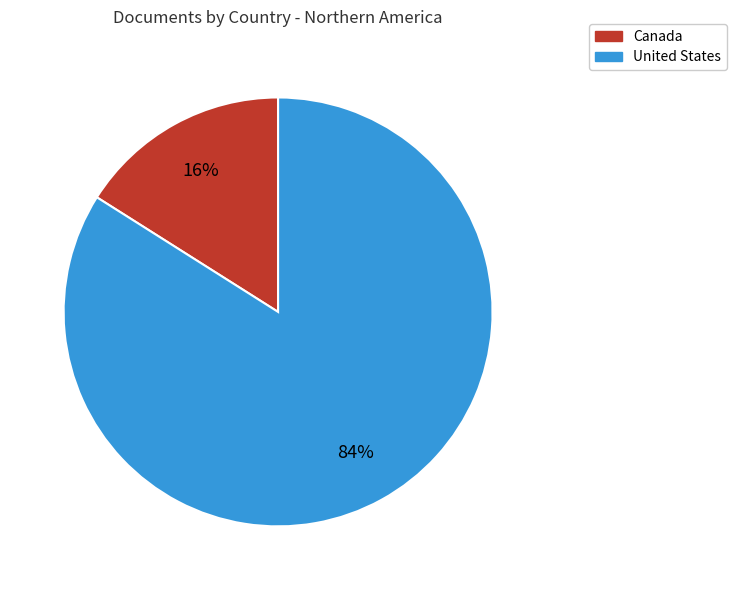

Is it true that Canada is 16% of the pie?

True